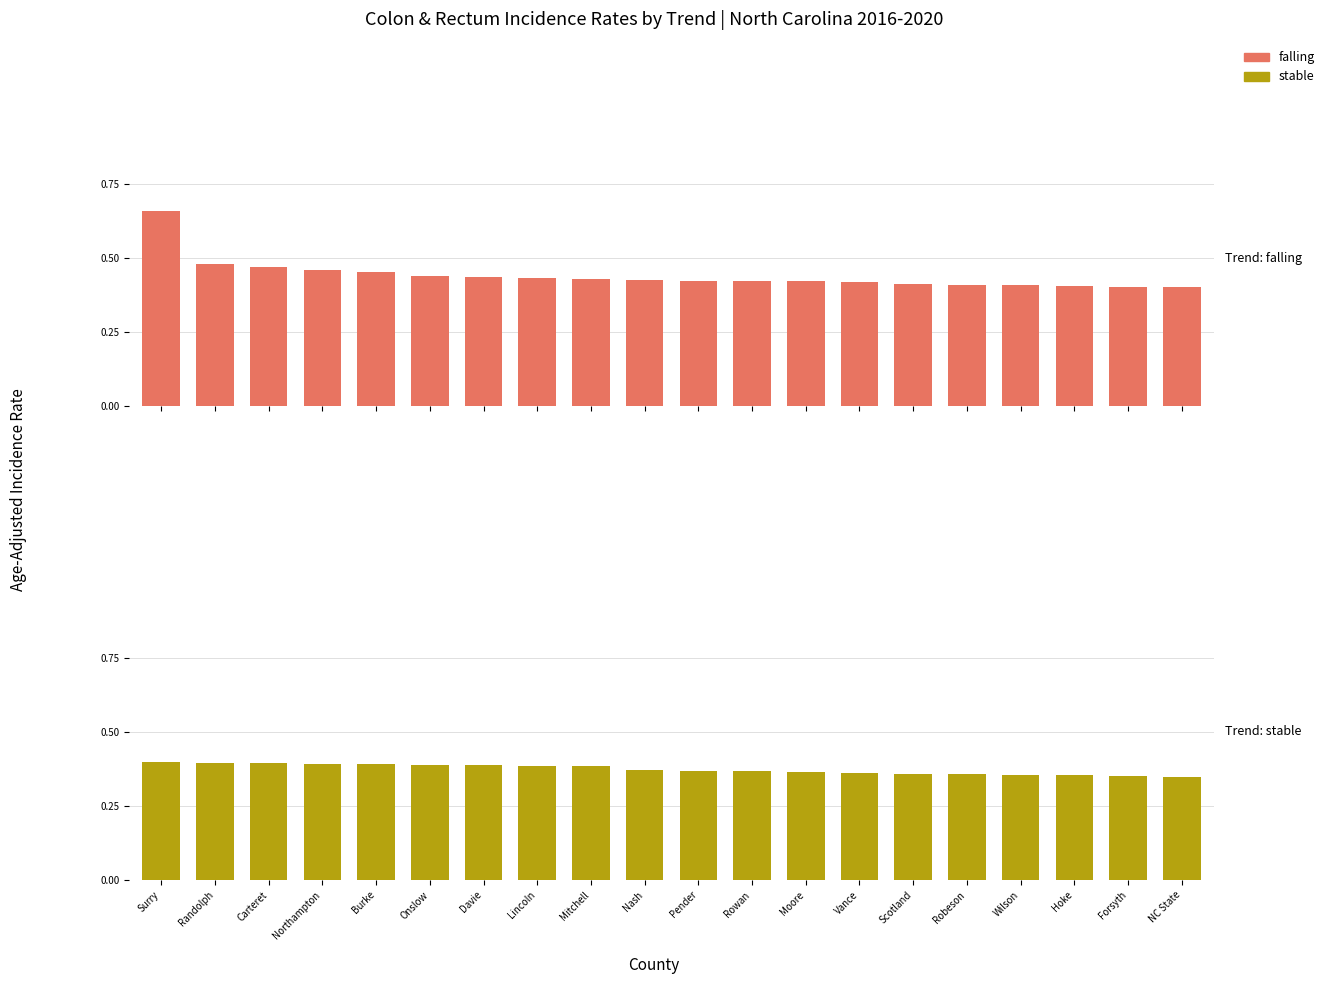

What is the average value of the stable series?

37.4